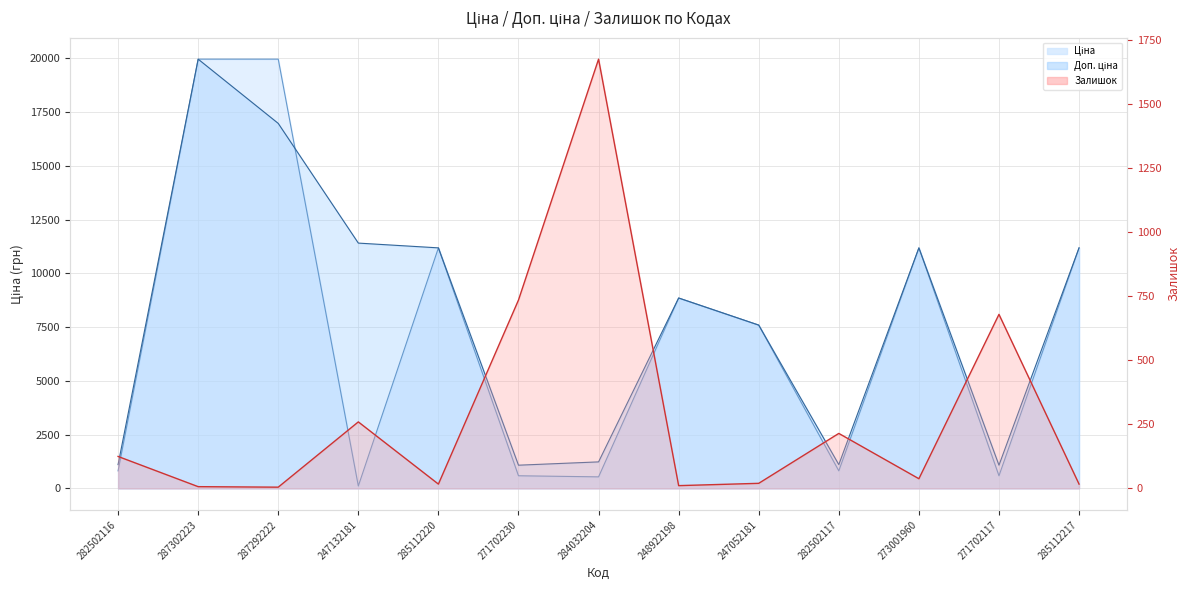

Rank the series at 271702230 from highest to lowest value.

Доп. ціна, Залишок, Ціна